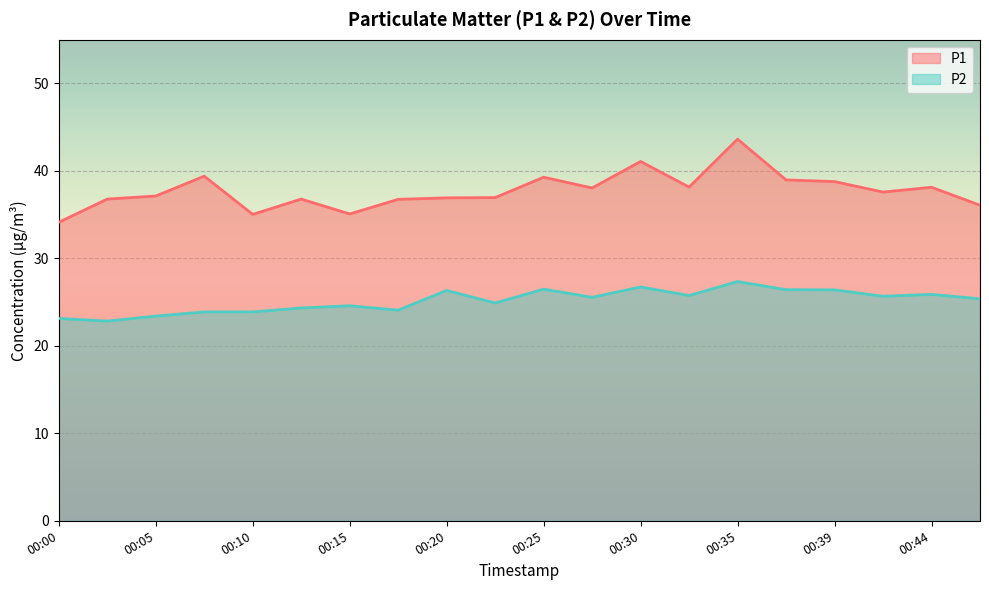

True or false: P1 has a value of 41.1 at 00:30.

True